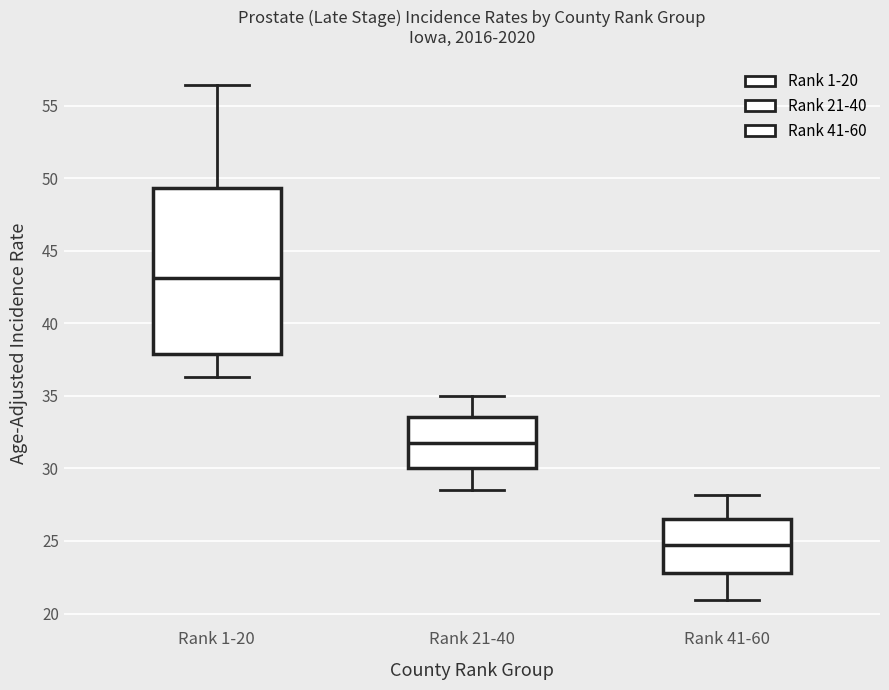

Comparing the boxes themselves (not the whiskers), which one is the tallest?

Rank 1-20